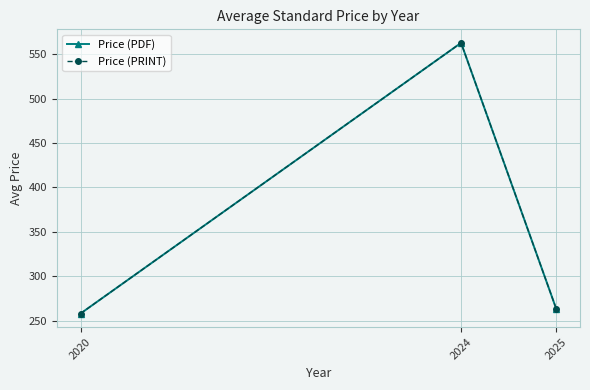

Which series has the largest total across all categories?

Price (PDF)